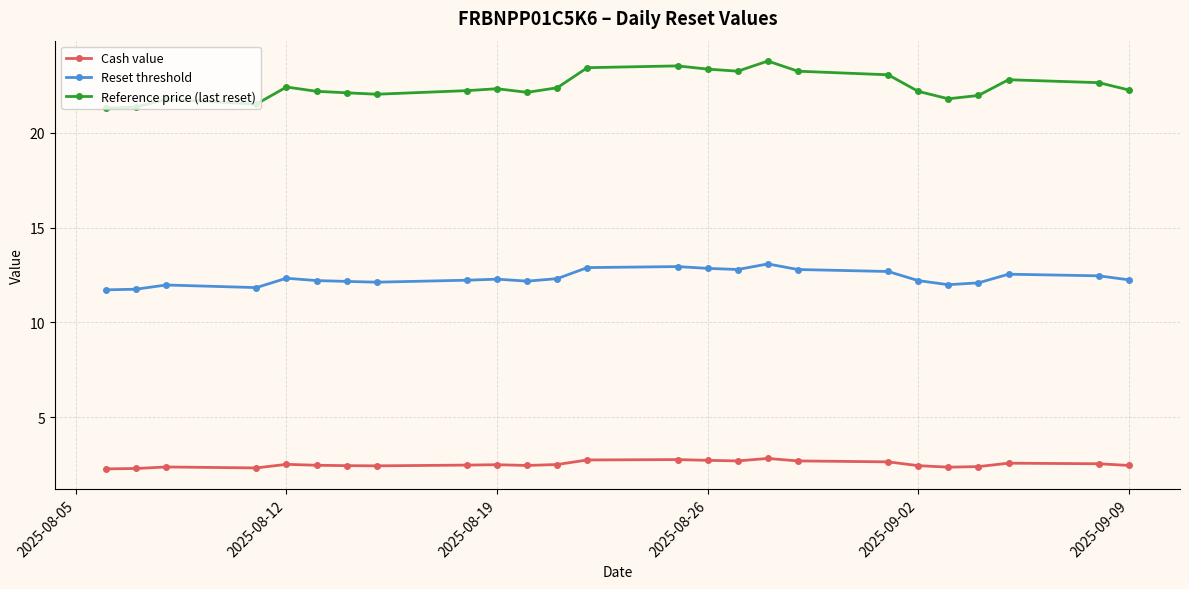

In Reference price (last reset), how many points are higher than both neighbors (excluding endpoints)?

6